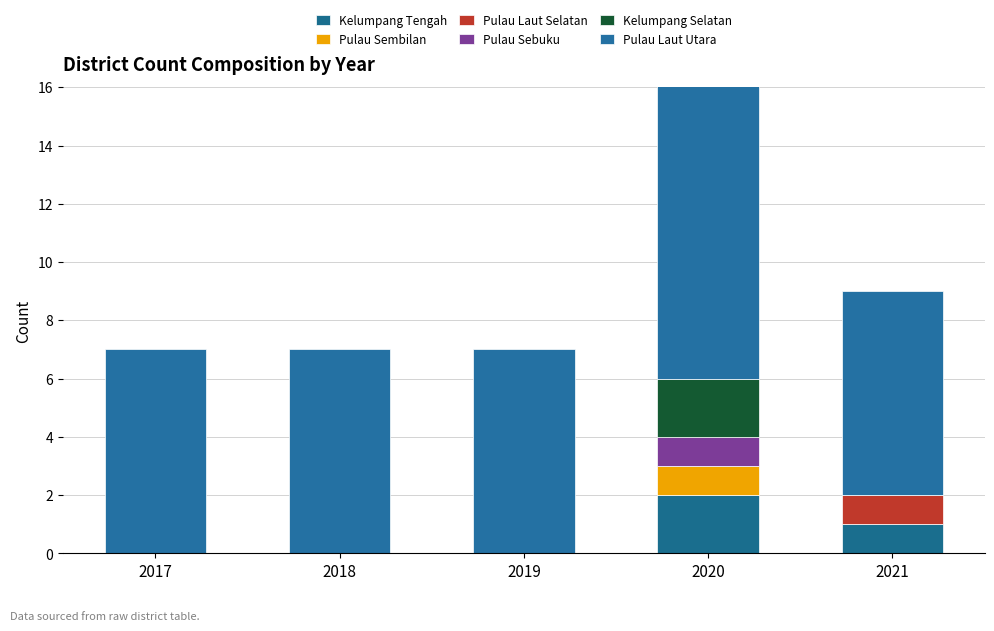

Which series has the widest spread of values?

Pulau Laut Utara